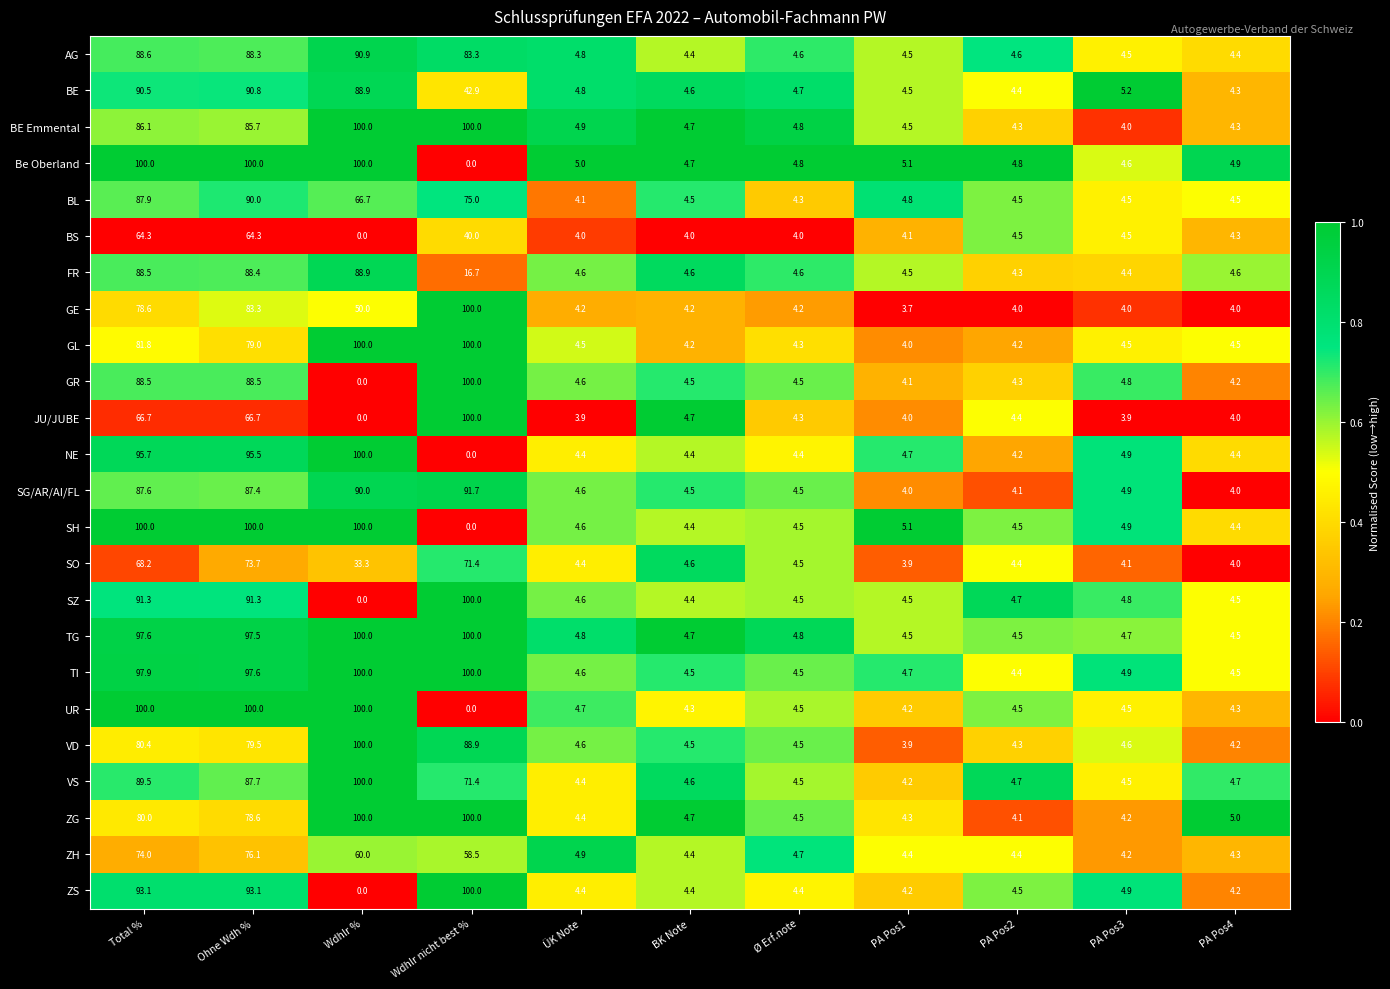

What is the sum of the AG values at BK Note and Wdhlr nicht best %?

87.7